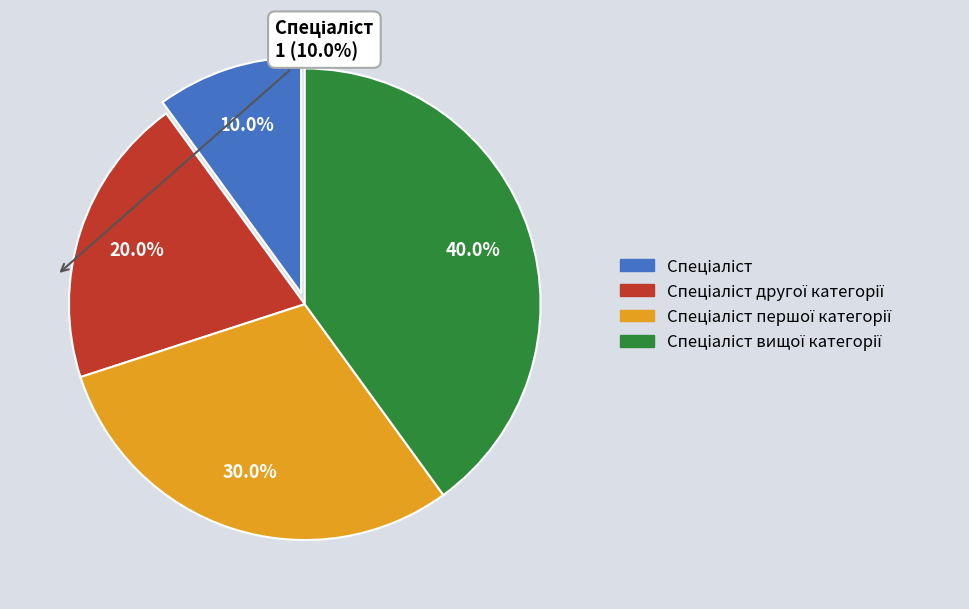

Is there a majority slice in this chart?

No